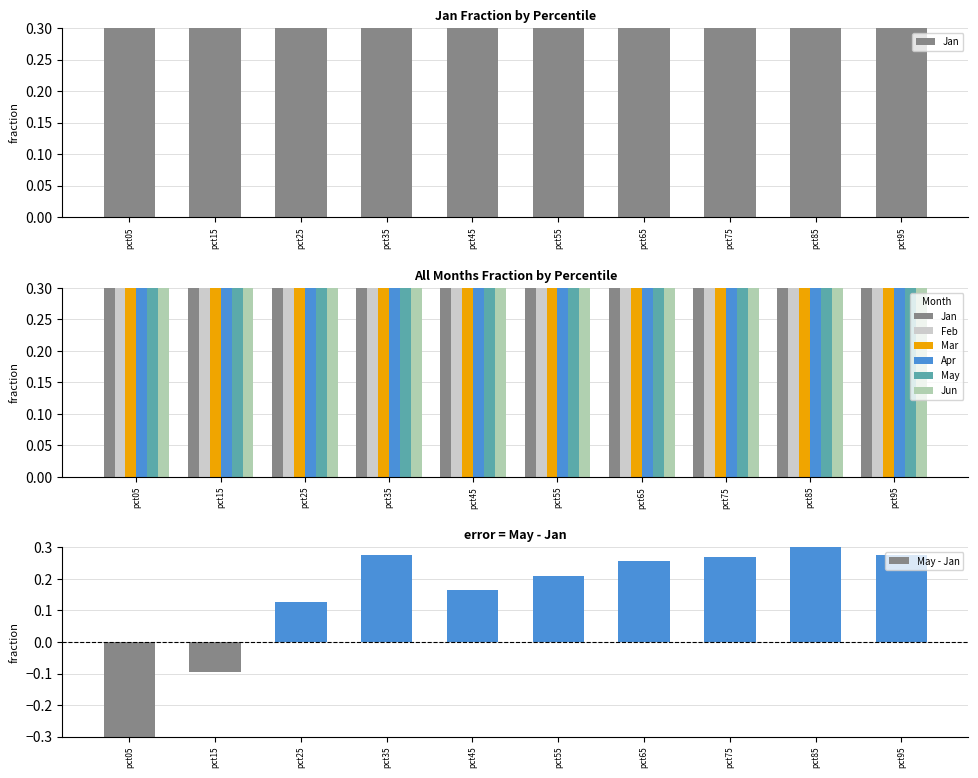

Is it true that Jun equals 0.6 at pct55?

False